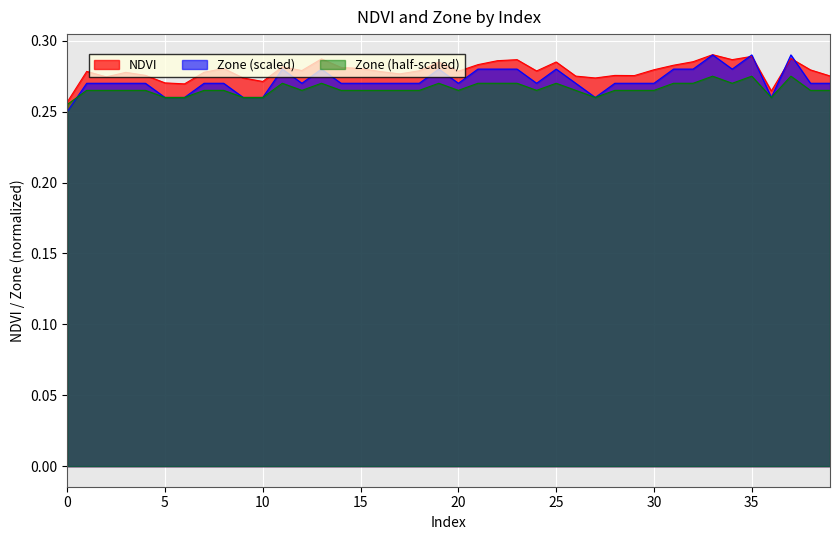

Does the chart display data point markers on the line(s)?

No